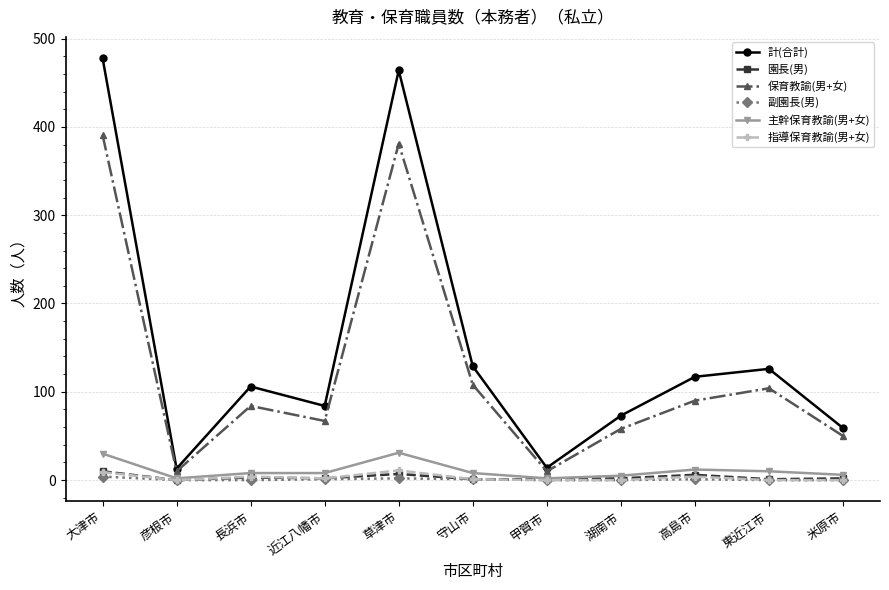

What is the sum of all 保育教諭(男+女) values?

1353